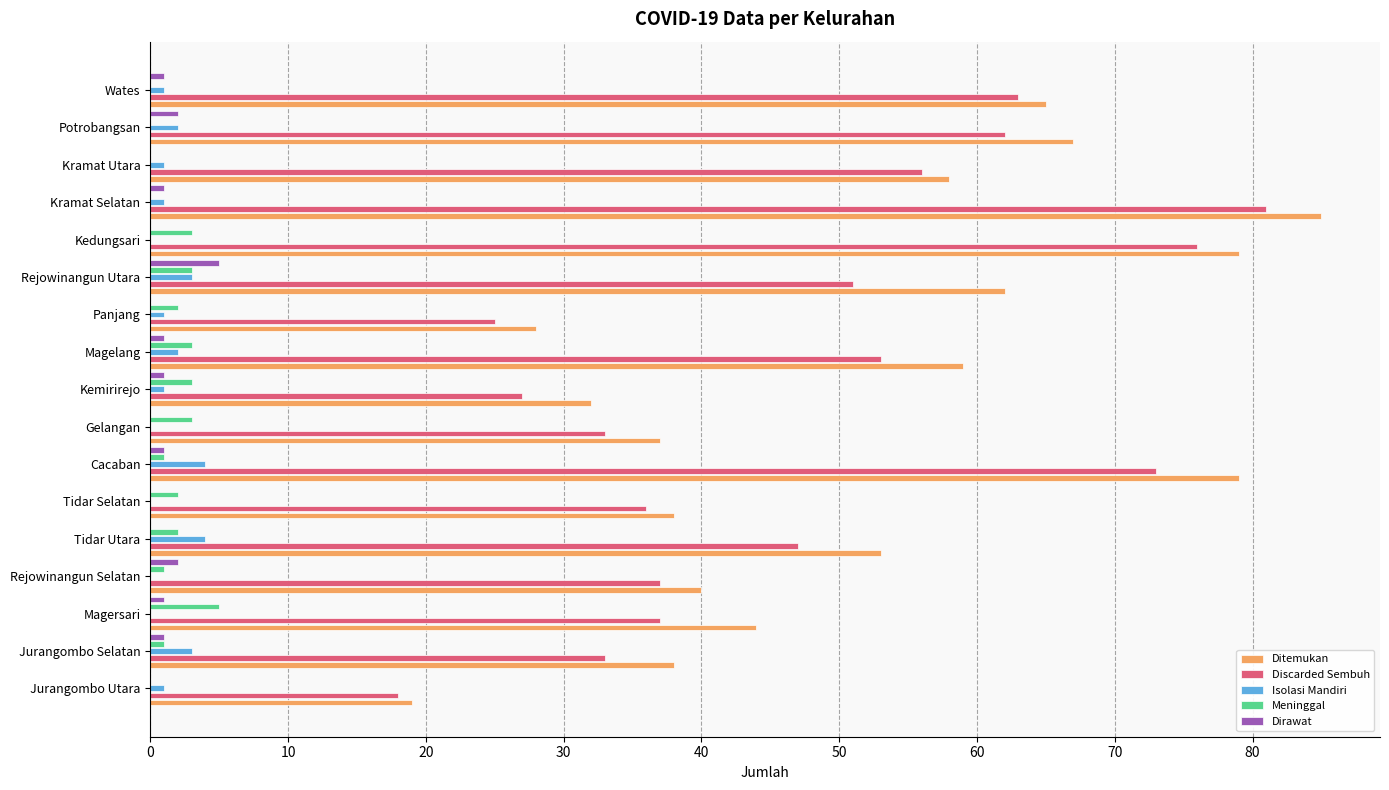

Which series changed the most between Kemirirejo and Rejowinangun Utara?

Ditemukan